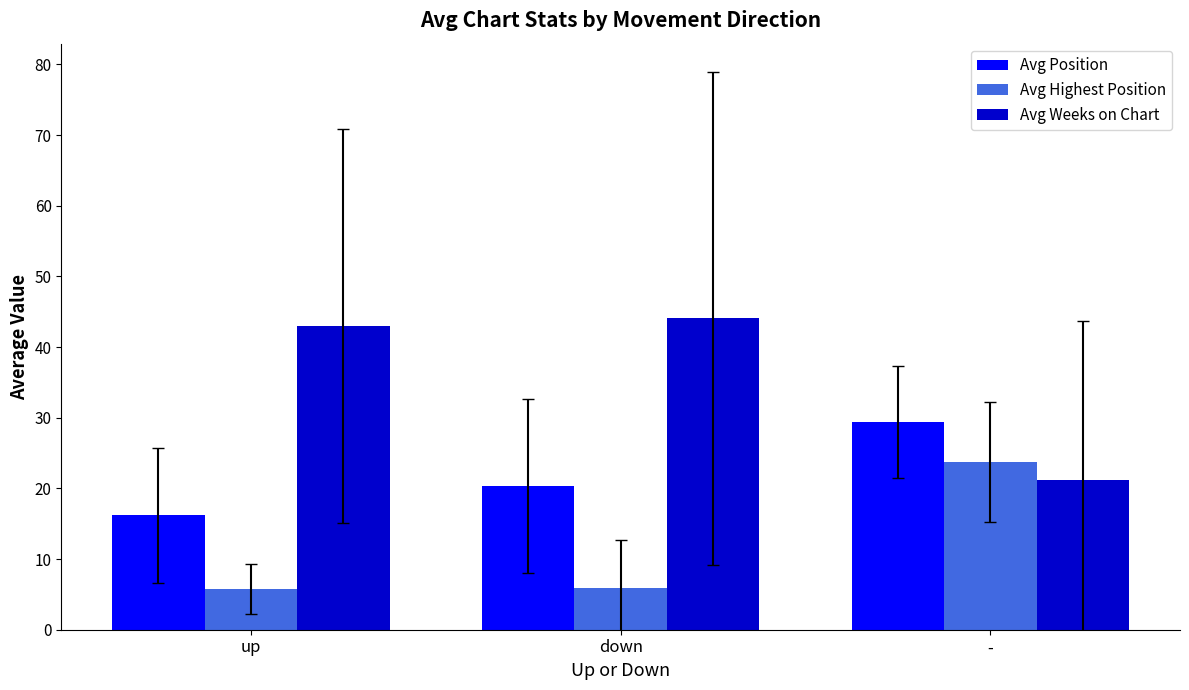

Does the chart contain stacked bars?

No